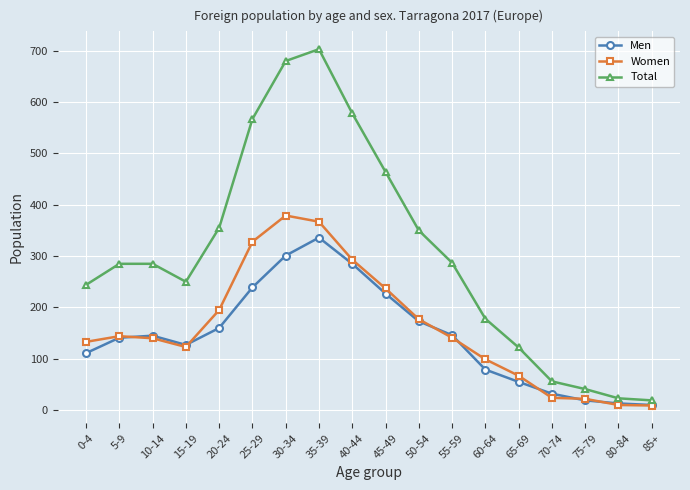

How many data points does each series have?

18